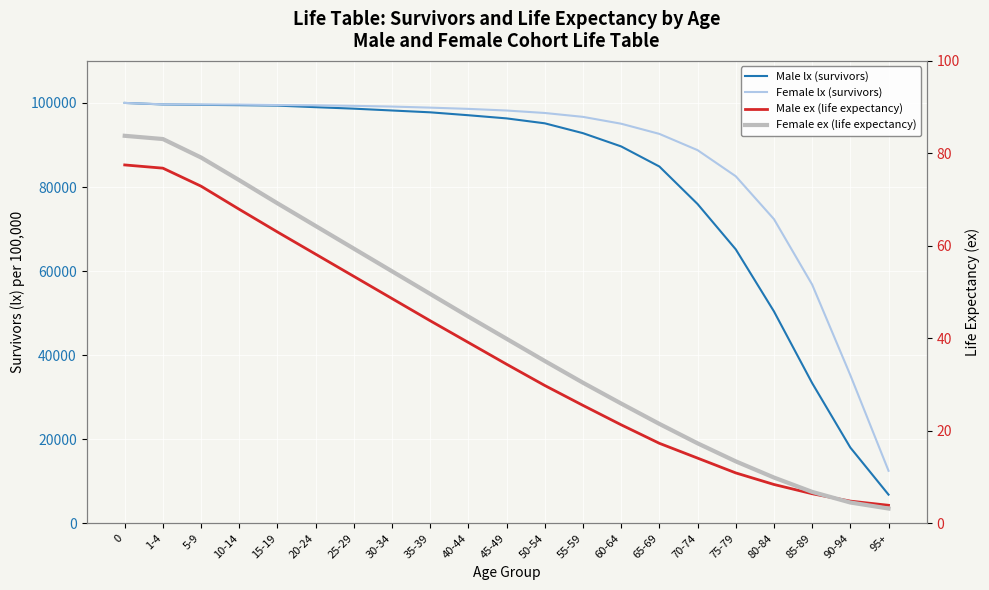

True or false: Male ex (life expectancy) and Male lx (survivors) cross at least once.

False